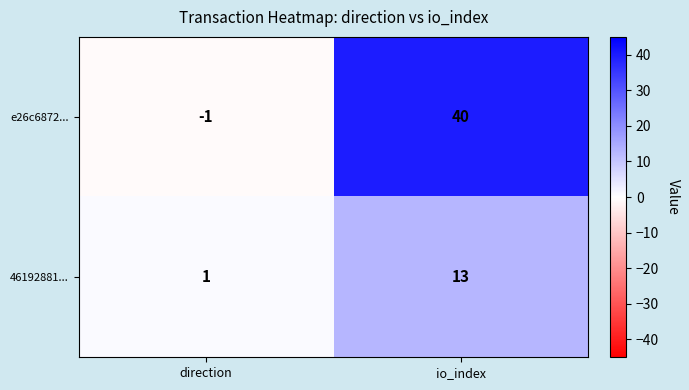

What is the maximum value shown in the chart?

40